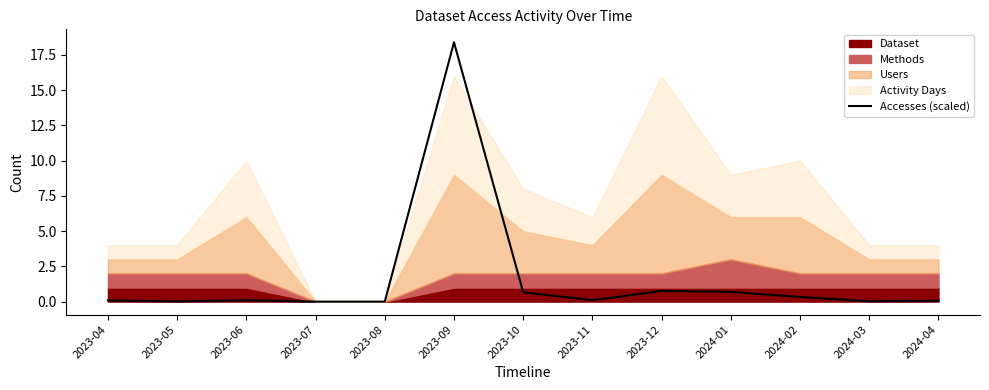

At which category does the chart reach its minimum across all series?

2023-07